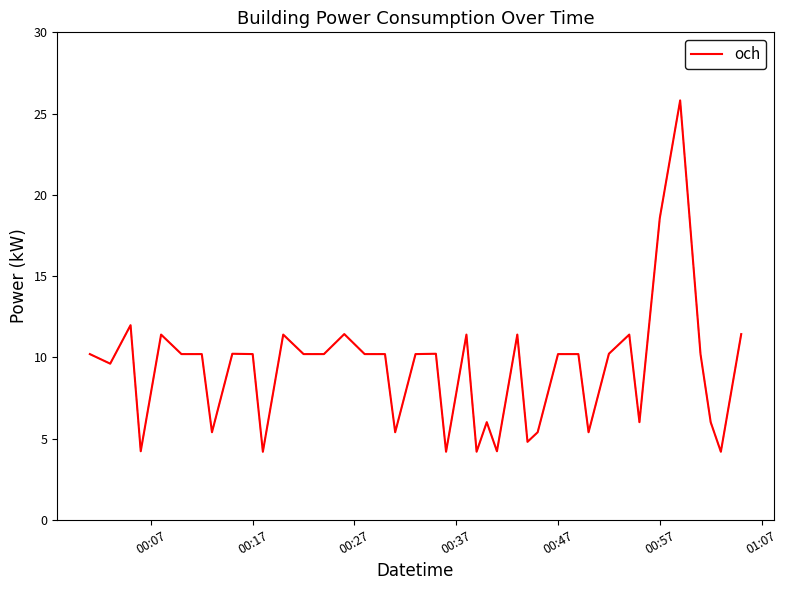

How many categories are shown in the chart?

40